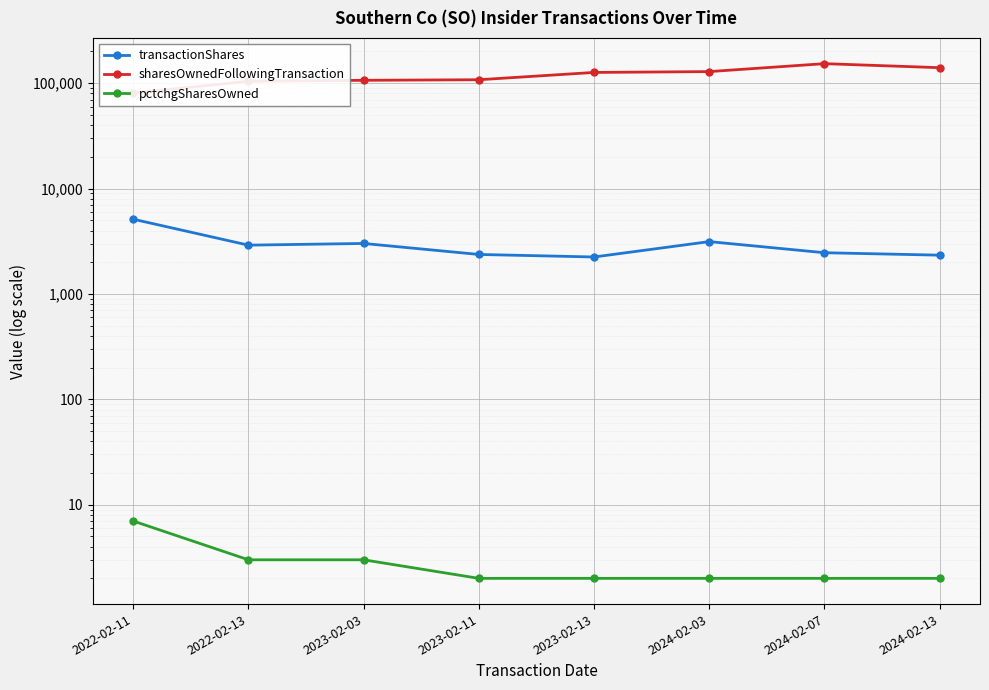

True or false: sharesOwnedFollowingTransaction and pctchgSharesOwned cross at least once.

False